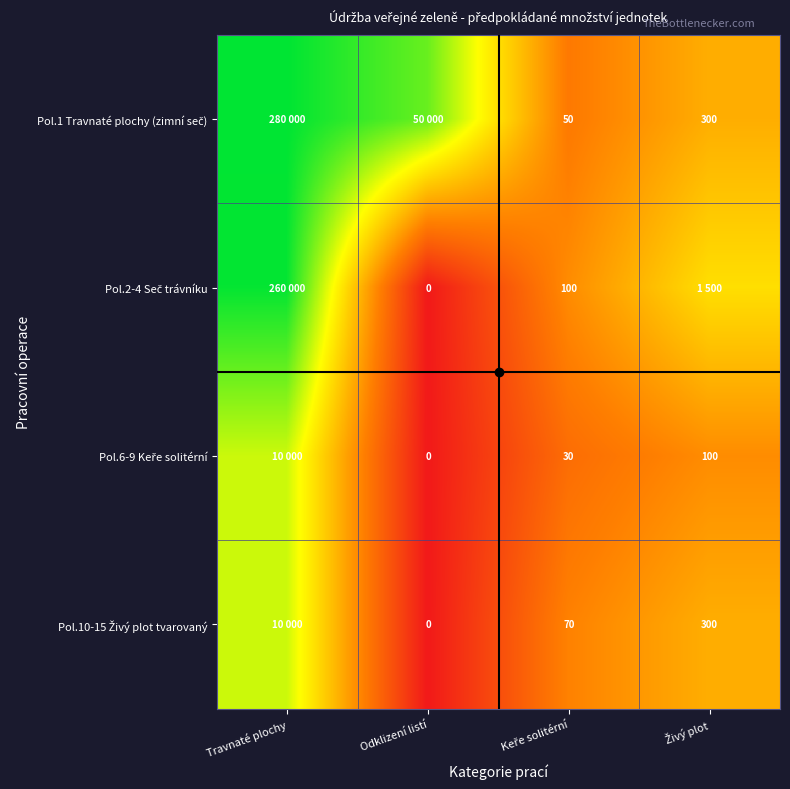

How many positive values does the Pol.2-4 Seč trávníku series have?

3